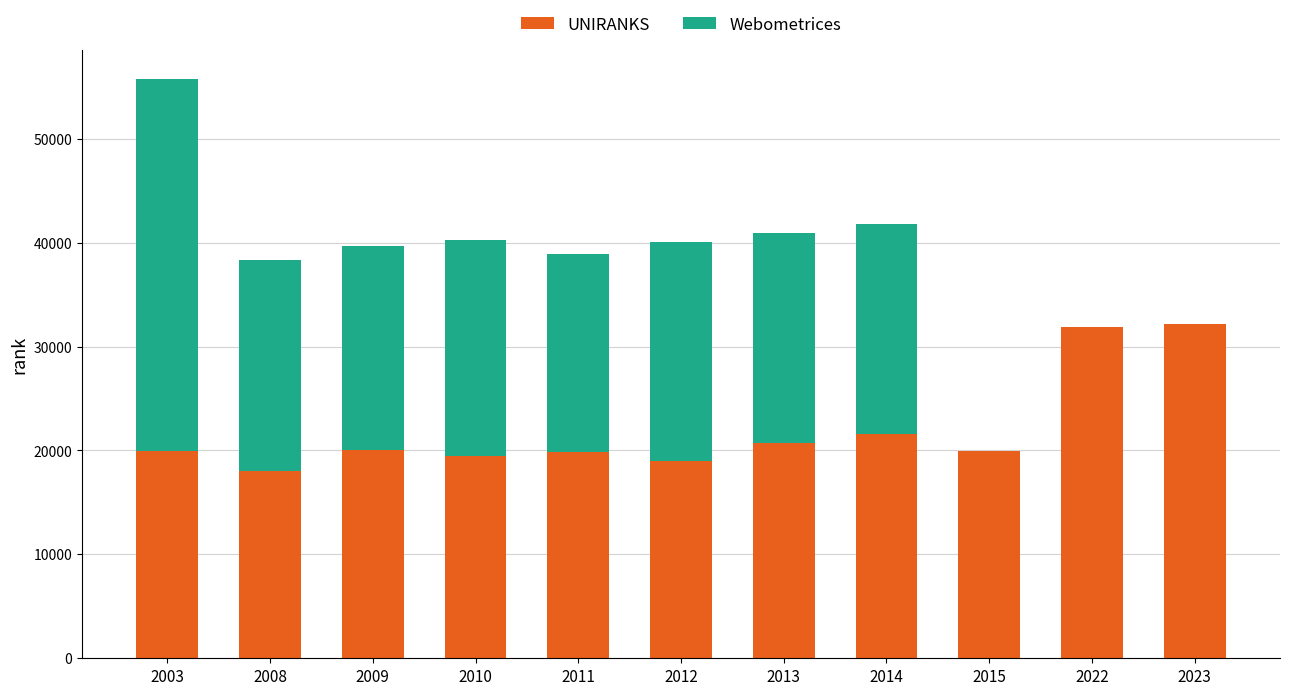

Is it true that UNIRANKS equals 35483 at 2003?

False